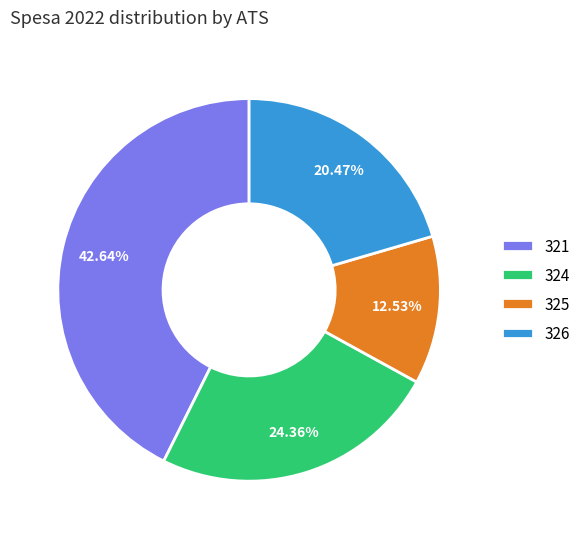

To the nearest percent, what is the combined percentage of 321 and 324?

67%